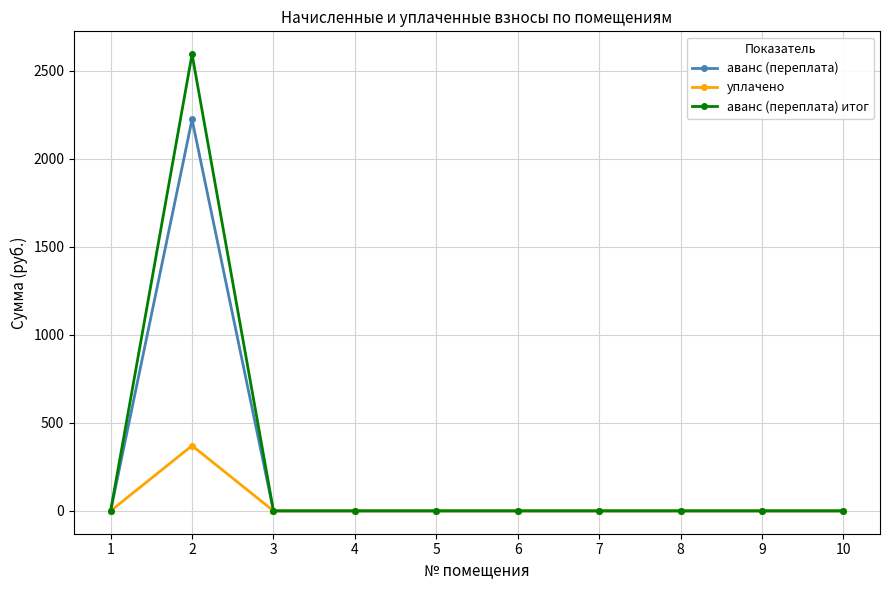

Reading left to right, list all the values displayed in this chart.

аванс (переплата): 1=0.0	2=2224.8	3=0.0	4=0.0	5=0.0	6=0.0	7=0.0	8=0.0	9=0.0	10=0.0
уплачено: 1=0.0	2=370.8	3=0.0	4=0.0	5=0.0	6=0.0	7=0.0	8=0.0	9=0.0	10=0.0
аванс (переплата) итог: 1=0.0	2=2595.6	3=0.0	4=0.0	5=0.0	6=0.0	7=0.0	8=0.0	9=0.0	10=0.0